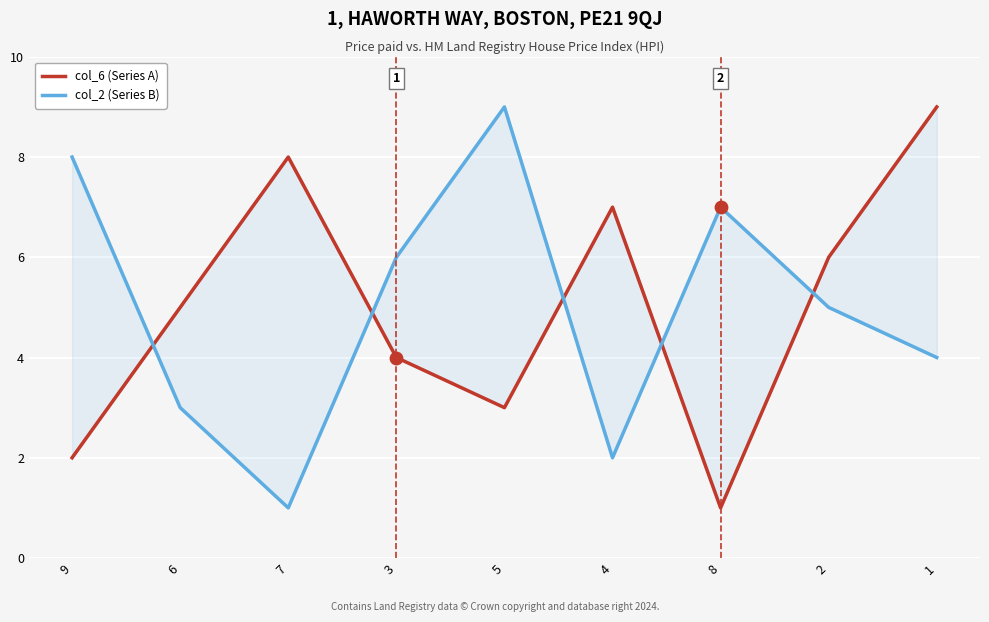

Which series reaches the maximum Y coordinate?

col_6 (Series A)